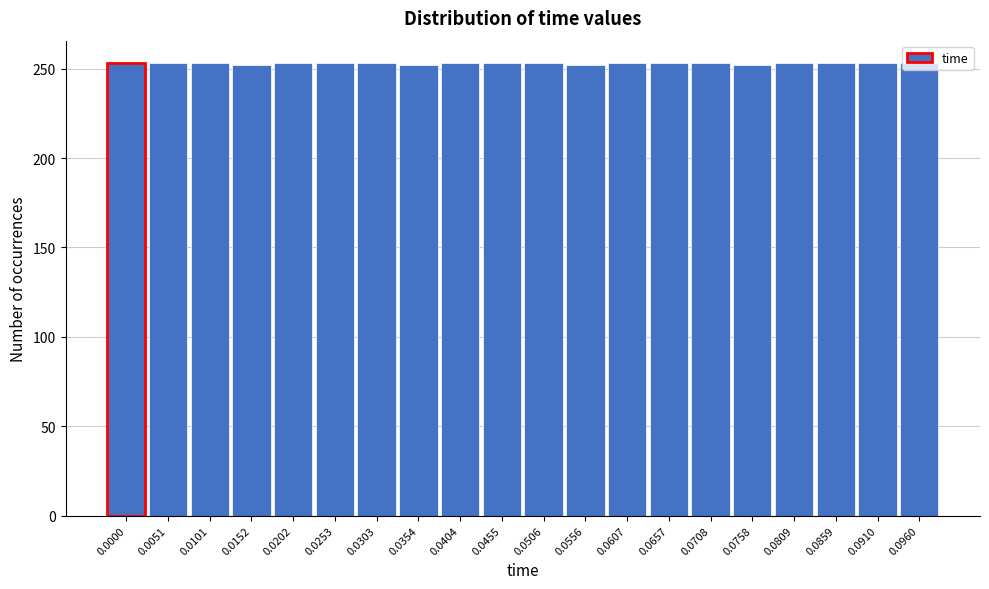

What is the ratio of the value at 0.0708 to the value at 0.0910?

1.0